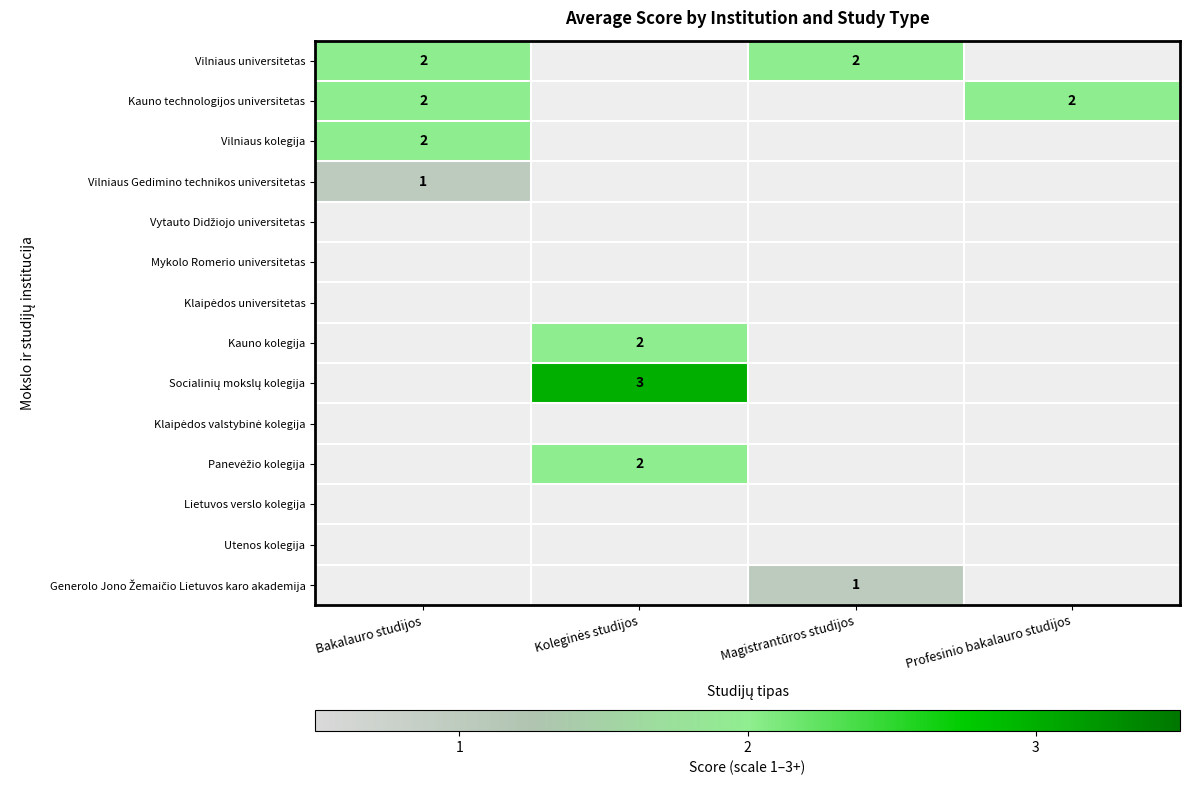

At Profesinio bakalauro studijos, list the series in order from smallest to largest.

Vilniaus universitetas, Vilniaus kolegija, Vilniaus Gedimino technikos universitetas, Vytauto Didžiojo universitetas, Mykolo Romerio universitetas, Klaipėdos universitetas, Kauno kolegija, Socialinių mokslų kolegija, Klaipėdos valstybinė kolegija, Panevėžio kolegija, Lietuvos verslo kolegija, Utenos kolegija, Generolo Jono Žemaičio Lietuvos karo akademija, Kauno technologijos universitetas